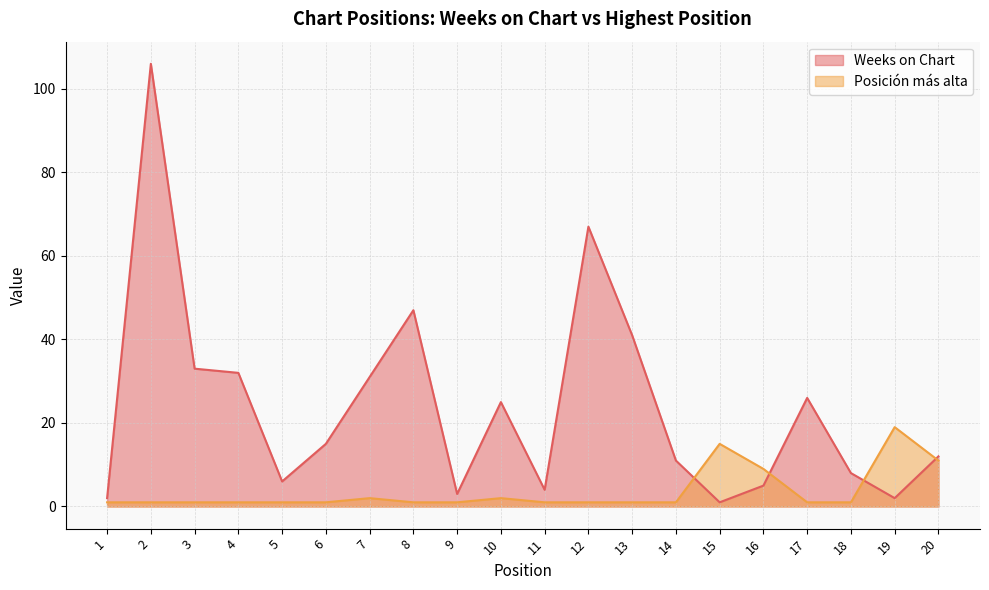

The value of Weeks on Chart at 5 is 10. True or false?

False